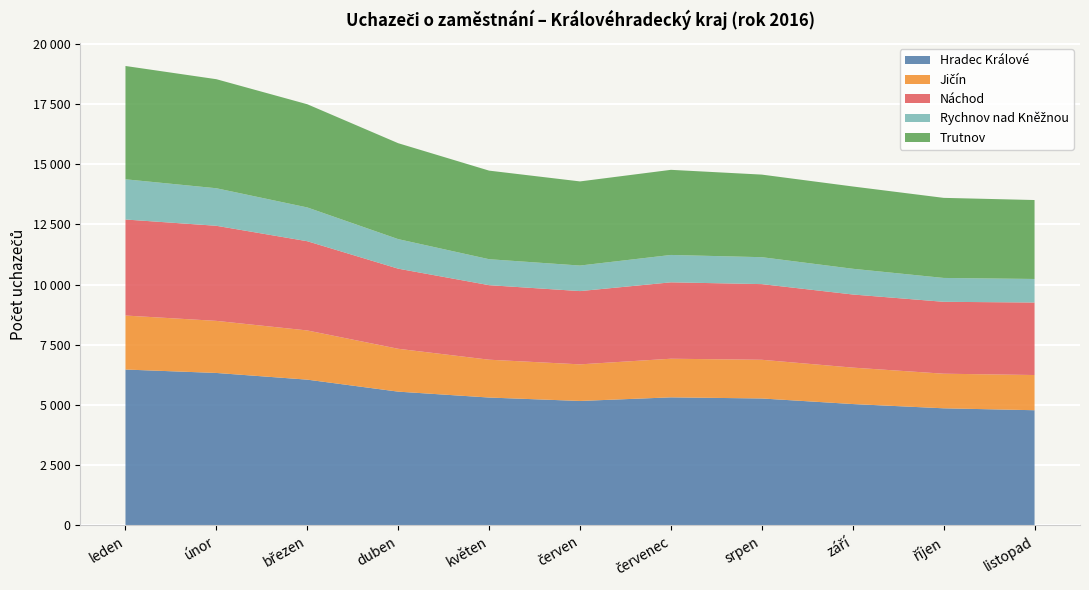

Reading left to right, extract all data points from this chart.

Hradec Králové: leden=6476	únor=6334	březen=6056	duben=5558	květen=5313	červen=5171	červenec=5321	srpen=5274	září=5043	říjen=4866	listopad=4786
Jičín: leden=2243	únor=2163	březen=2043	duben=1780	květen=1571	červen=1520	červenec=1604	srpen=1607	září=1513	říjen=1437	listopad=1462
Náchod: leden=3988	únor=3949	březen=3706	duben=3327	květen=3096	červen=3043	červenec=3173	srpen=3143	září=3037	říjen=2986	listopad=3011
Rychnov nad Kněžnou: leden=1670	únor=1559	březen=1403	duben=1227	květen=1078	červen=1061	červenec=1137	srpen=1118	září=1068	říjen=991	listopad=978
Trutnov: leden=4706	únor=4529	březen=4286	duben=3984	květen=3679	červen=3494	červenec=3535	srpen=3430	září=3418	říjen=3326	listopad=3279